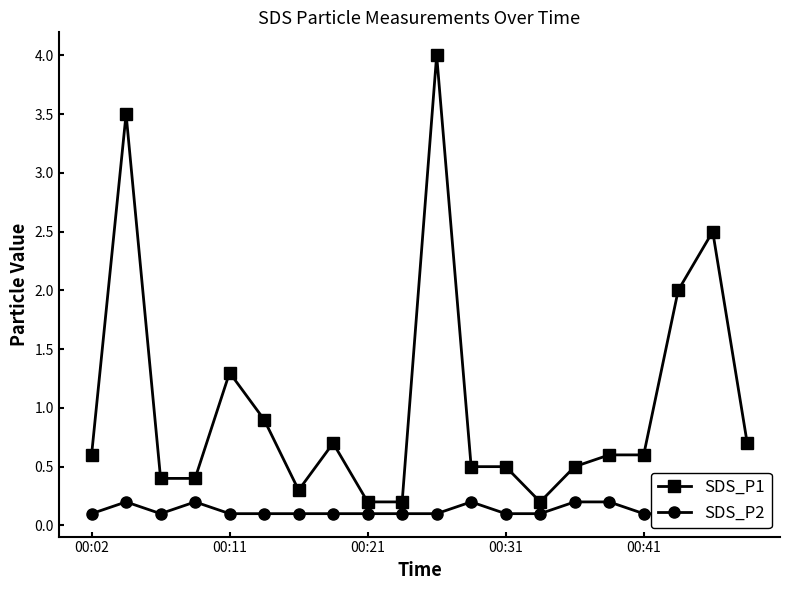

True or false: SDS_P2 and SDS_P1 cross at least once.

False